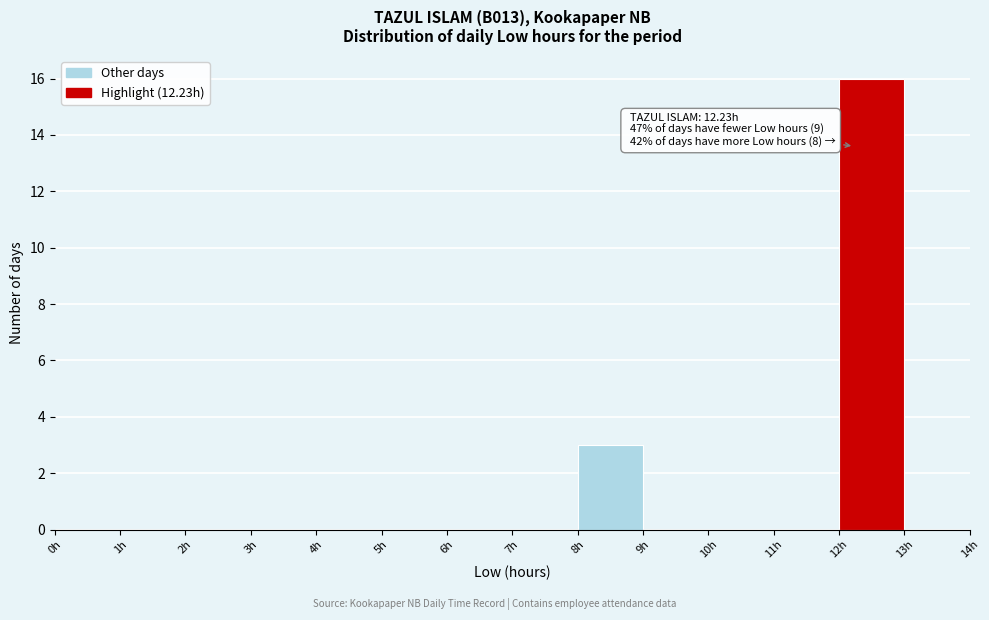

Over which range of the x-axis is the bar tallest?

12 to 13